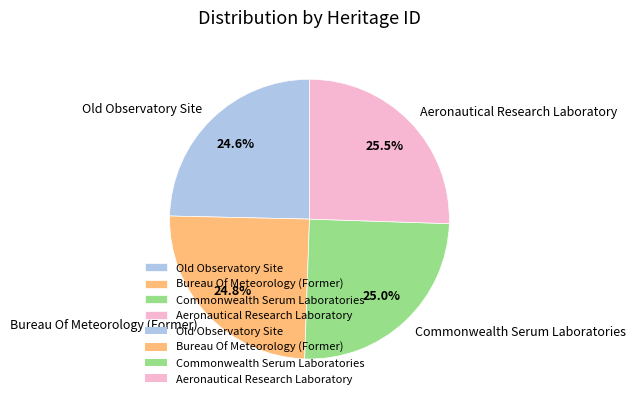

Approximately how many times larger is the value at Commonwealth Serum Laboratories compared to Bureau Of Meteorology (Former)?

1.0